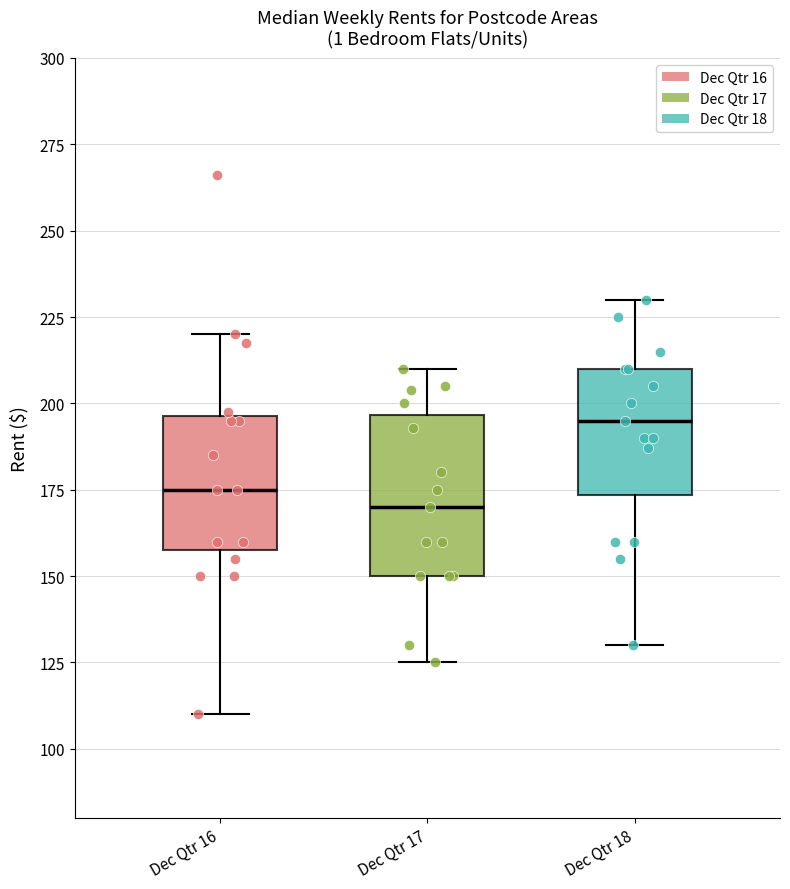

Where does the median line of the box for Dec Qtr 16 sit on the y-axis? The values are not printed on the chart, so give them approximately, as read against the axis.

175